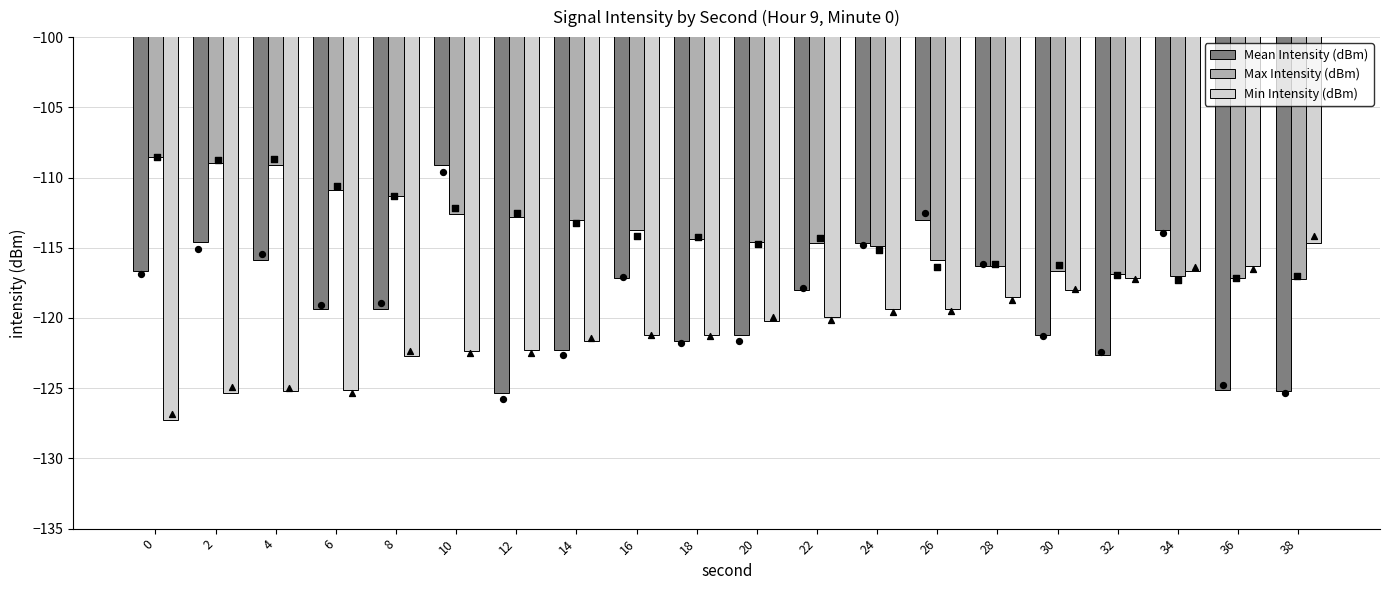

Is the value of Mean Intensity (dBm) at 26 greater than the value of Max Intensity (dBm) at 10?

No